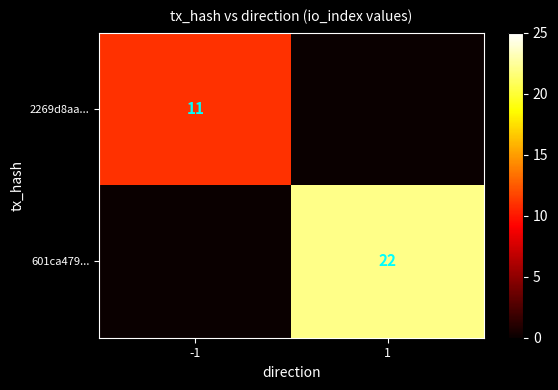

At how many categories does at least one series exceed 13?

1